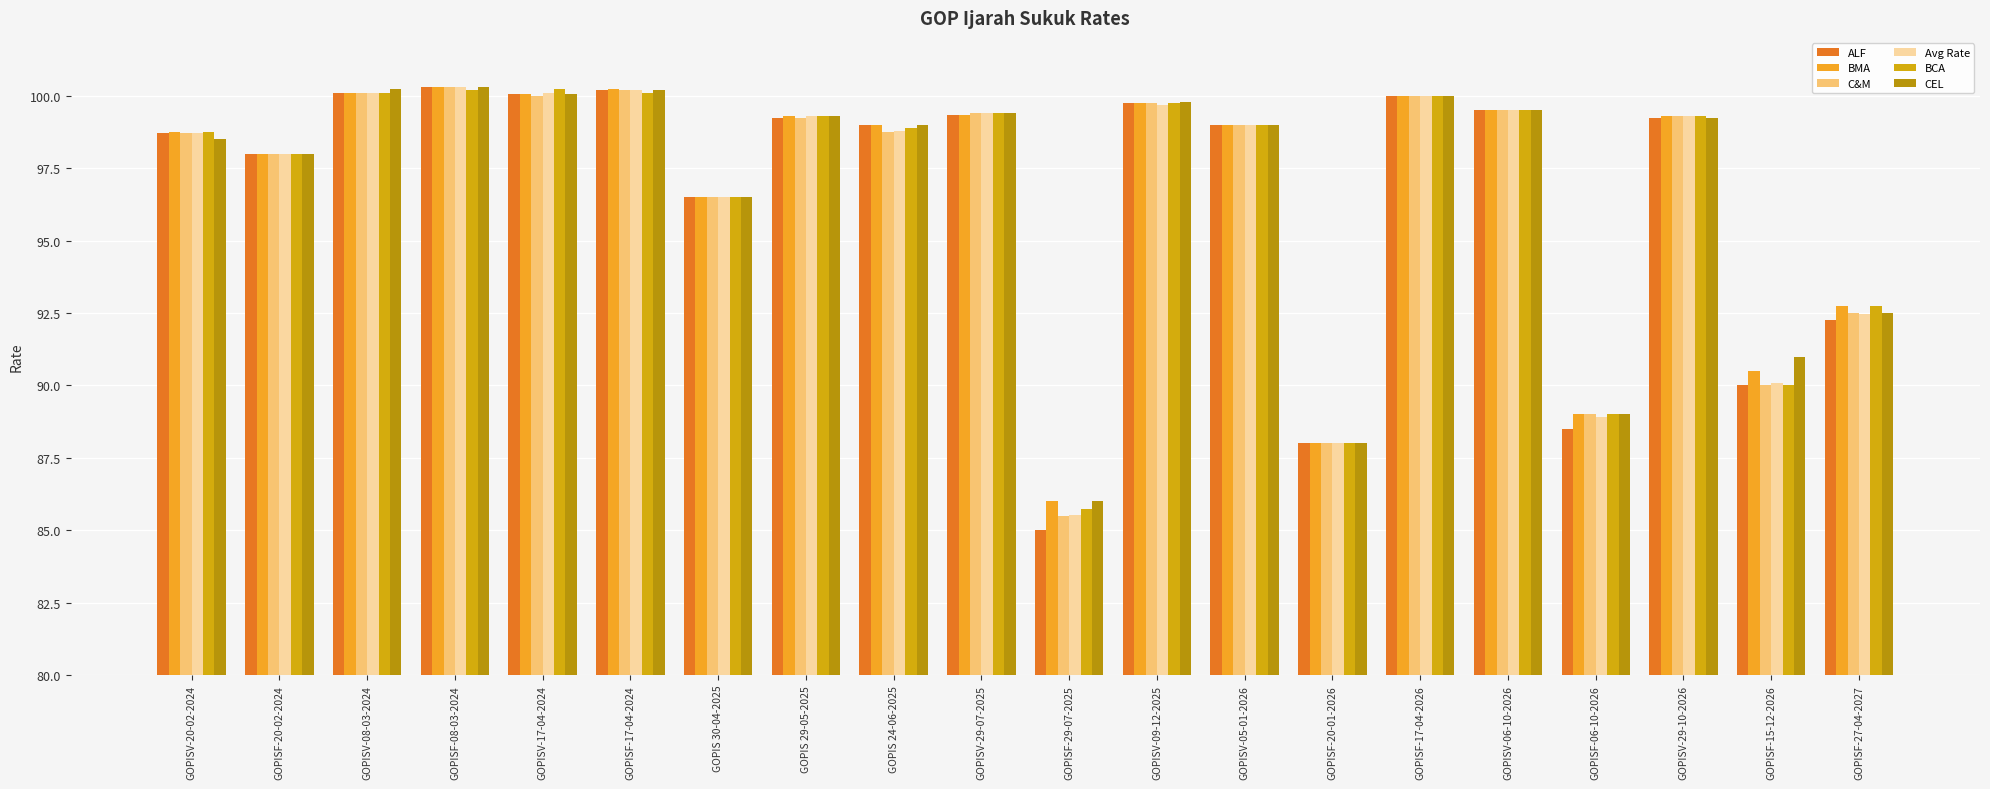

Is it true that ALF equals 98.0 at GOPISF-20-02-2024?

True